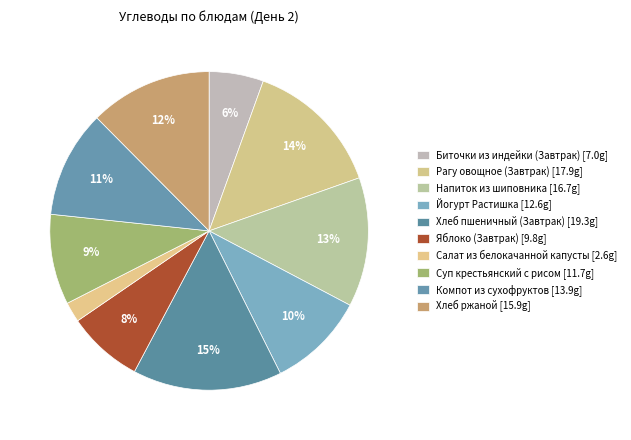

To the nearest percent, what portion does Йогурт Растишка represent?

10%